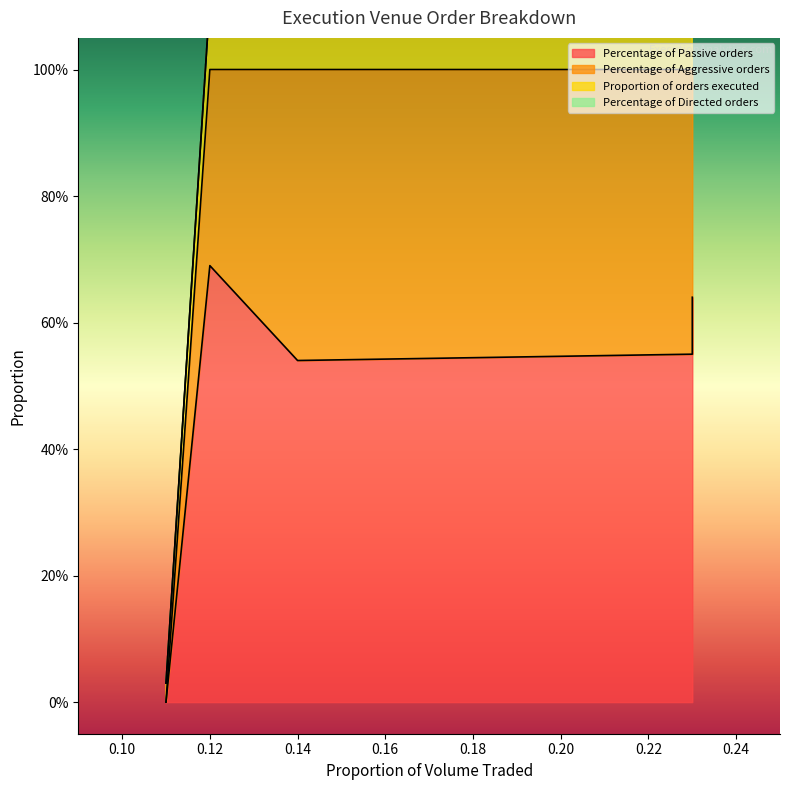

Reading right to left, what are all the values shown in this chart?

Percentage of Passive orders: 0.11=0.0	0.12=0.7	0.14=0.5	0.23=0.6	0.23=0.6
Percentage of Aggressive orders: 0.11=0.0	0.12=0.3	0.14=0.5	0.23=0.5	0.23=0.4
Proportion of orders executed: 0.11=0.0	0.12=0.1	0.14=0.2	0.23=0.2	0.23=0.3
Percentage of Directed orders: 0.11=0.0	0.12=0.0	0.14=0.0	0.23=0.0	0.23=0.0